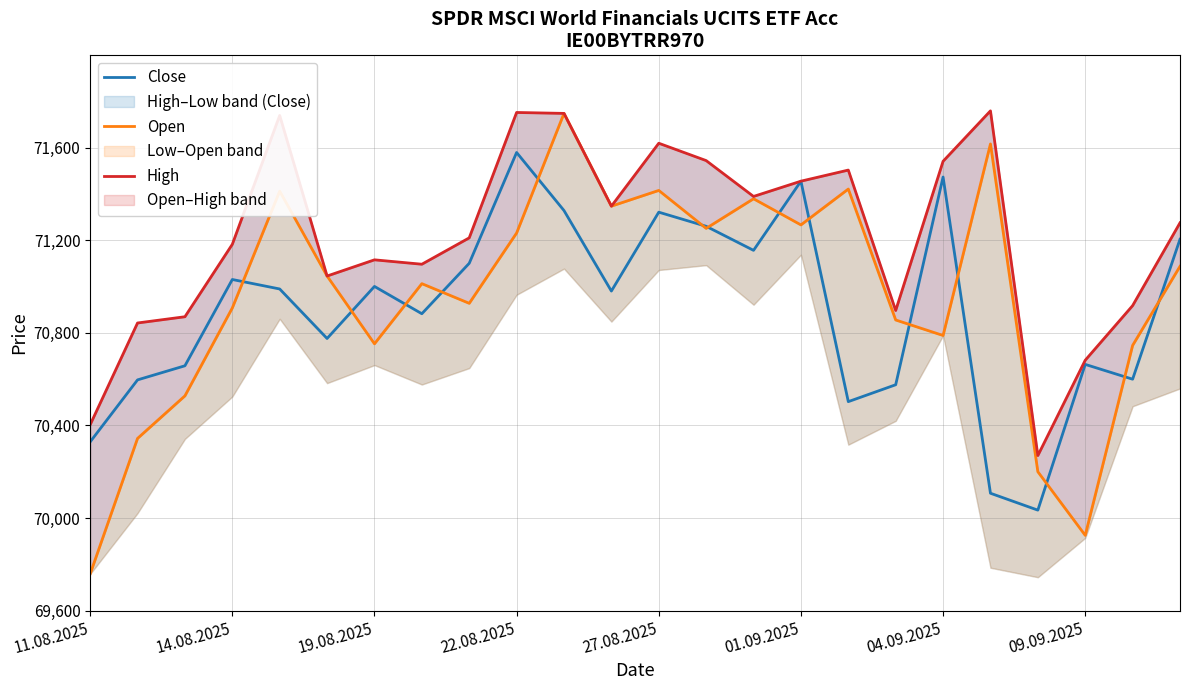

The value of High at 8 is 14986. True or false?

False